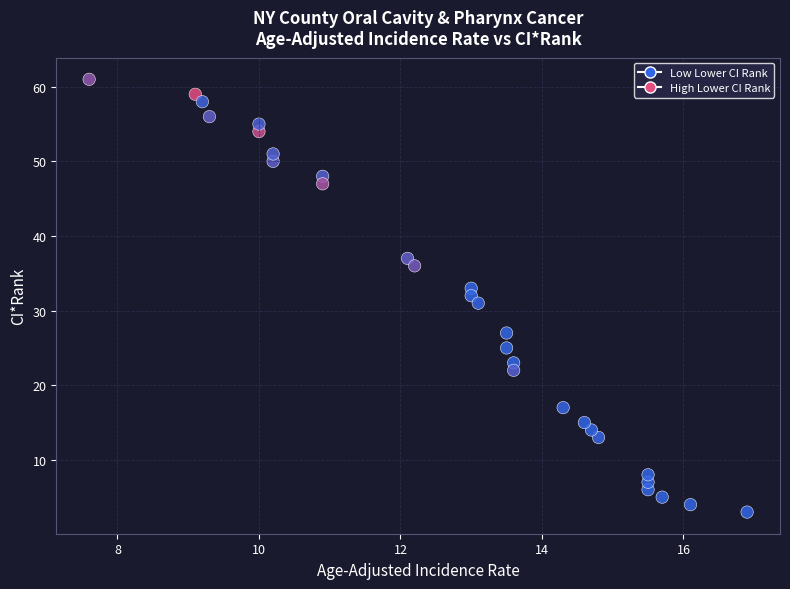

What is the range of Y values (max minus min)?

58